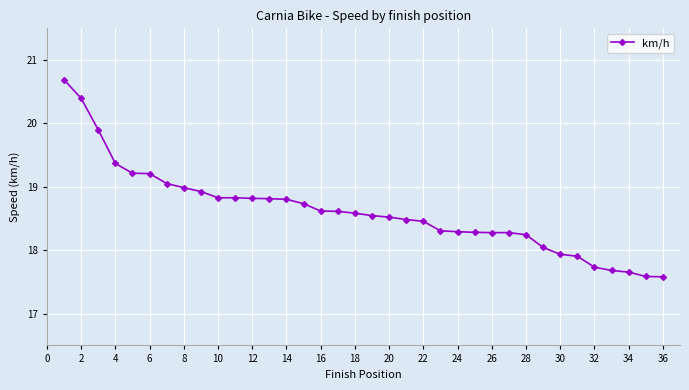

Reading left to right, transcribe all the data shown in this chart.

20.7	20.4	19.9	19.4	19.2	19.2	19.1	19.0	18.9	18.8	18.8	18.8	18.8	18.8	18.7	18.6	18.6	18.6	18.5	18.5	18.5	18.5	18.3	18.3	18.3	18.3	18.3	18.2	18.0	17.9	17.9	17.7	17.7	17.7	17.6	17.6